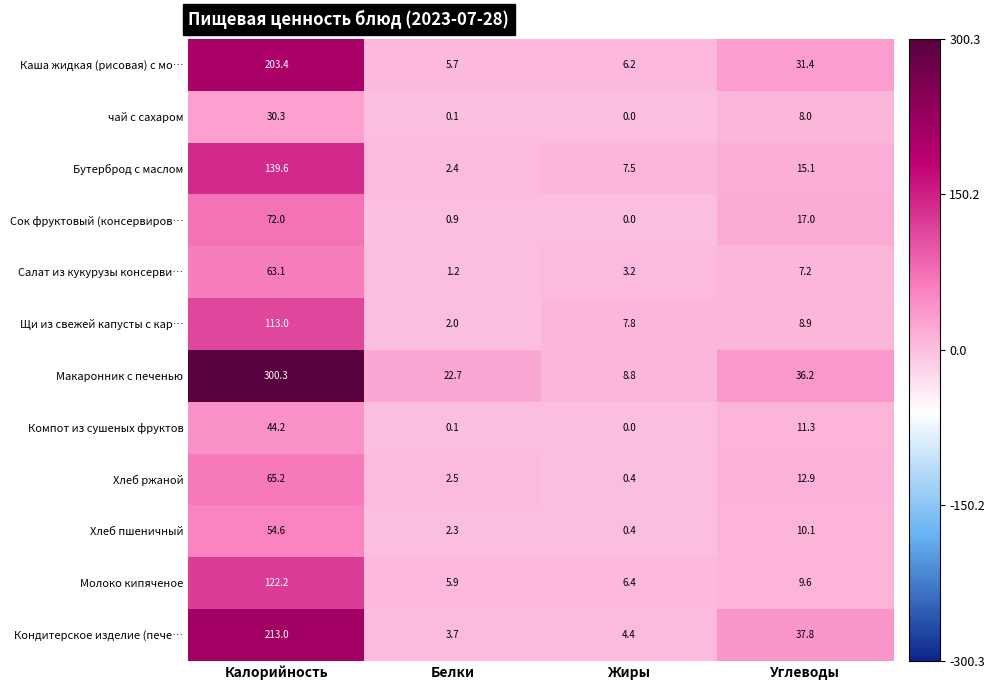

The value of Каша жидкая (рисовая) с мо… at Калорийность is 111.0. True or false?

False